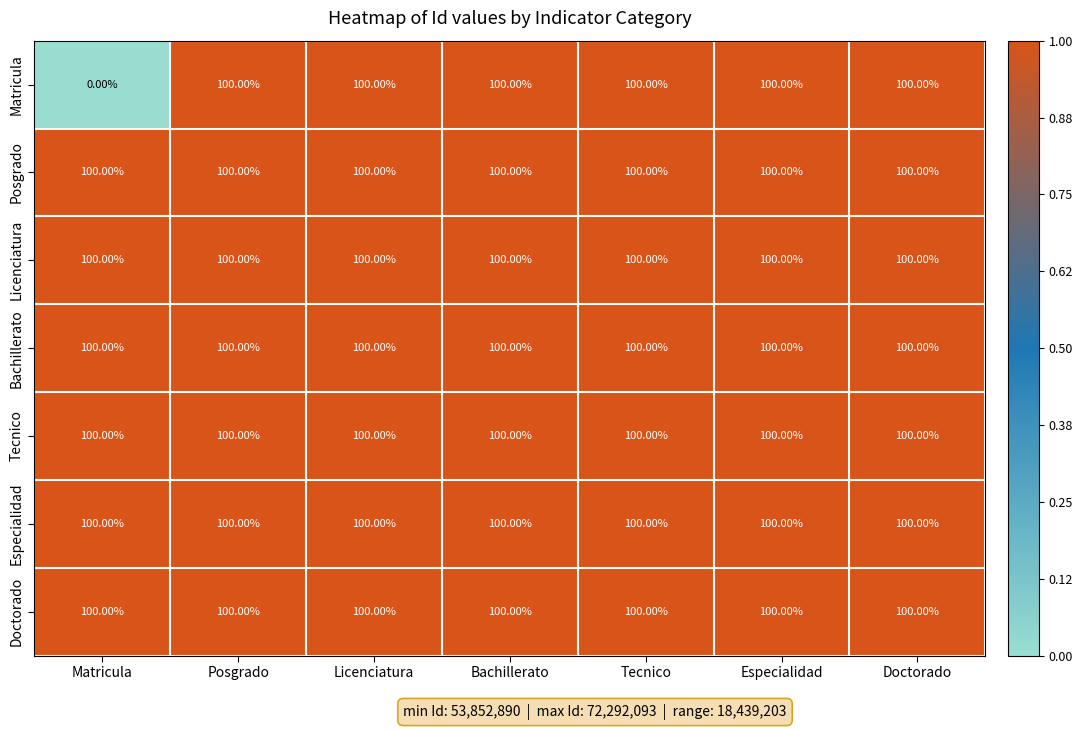

What is the difference between the highest and lowest values at Matricula?

100